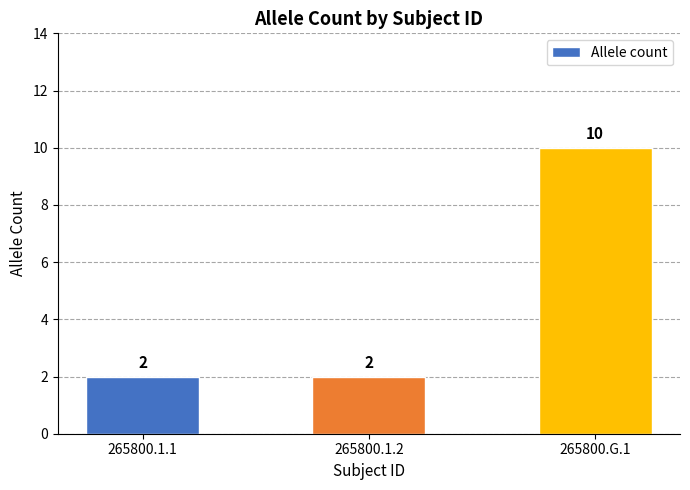

What is the sum of all values?

14